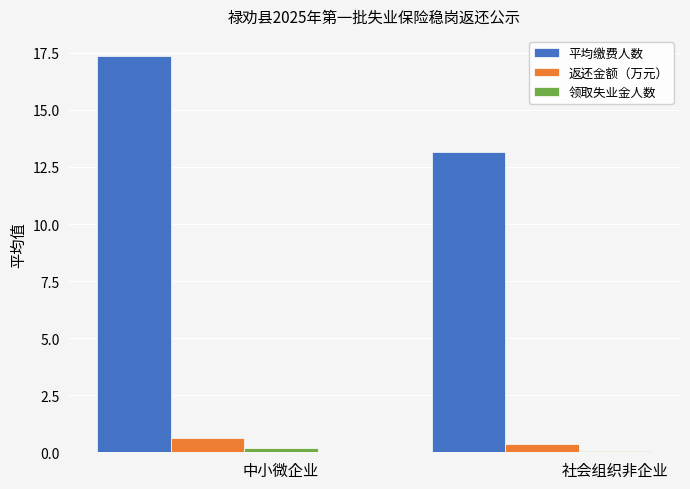

Between 中小微企业 and 社会组织非企业, which series saw the biggest shift?

平均缴费人数